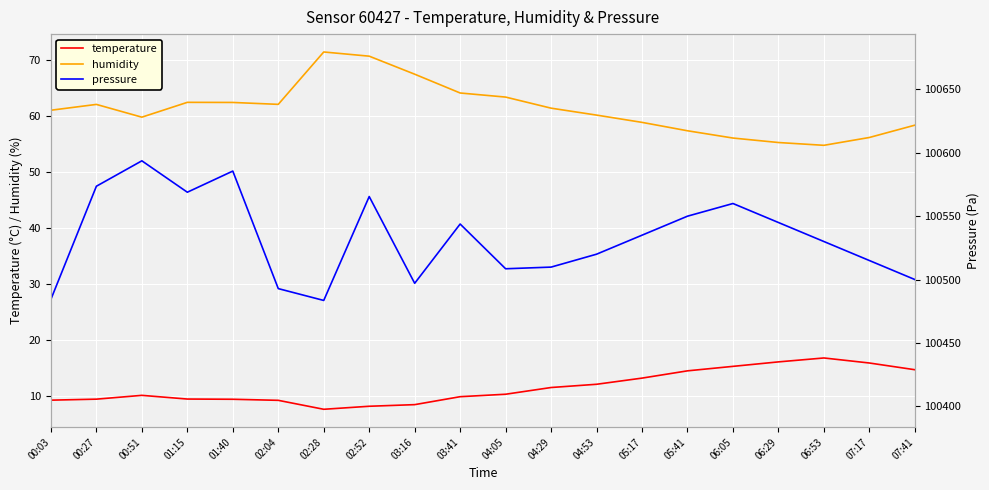

The value of humidity at 07:17 is 95.4. True or false?

False